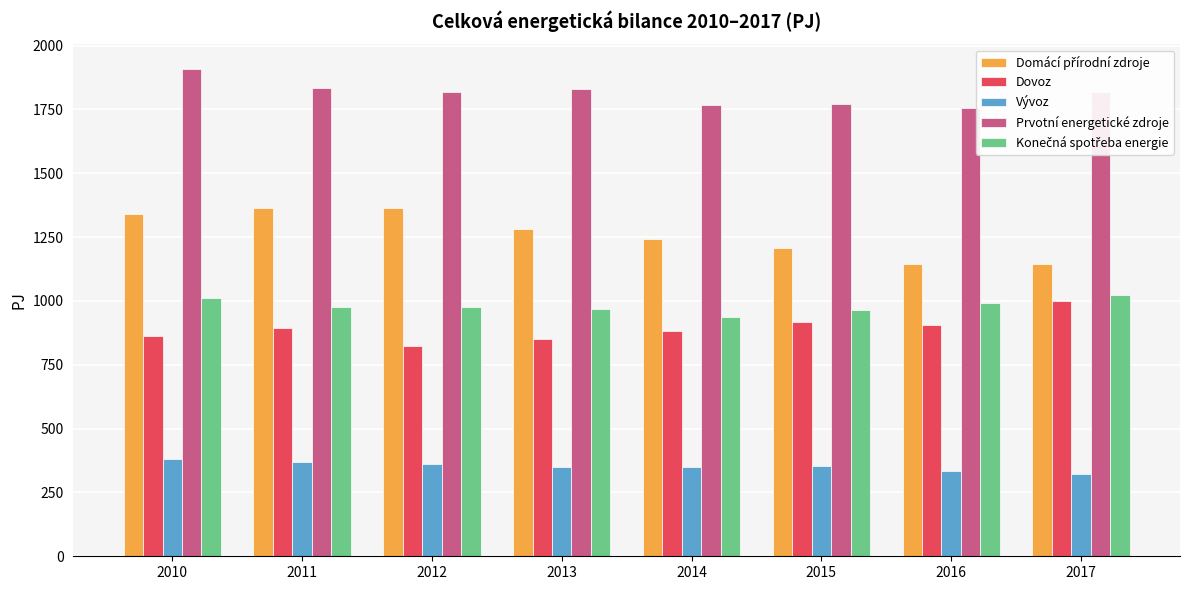

What is the approximate value of Vývoz at 2015?

352.9